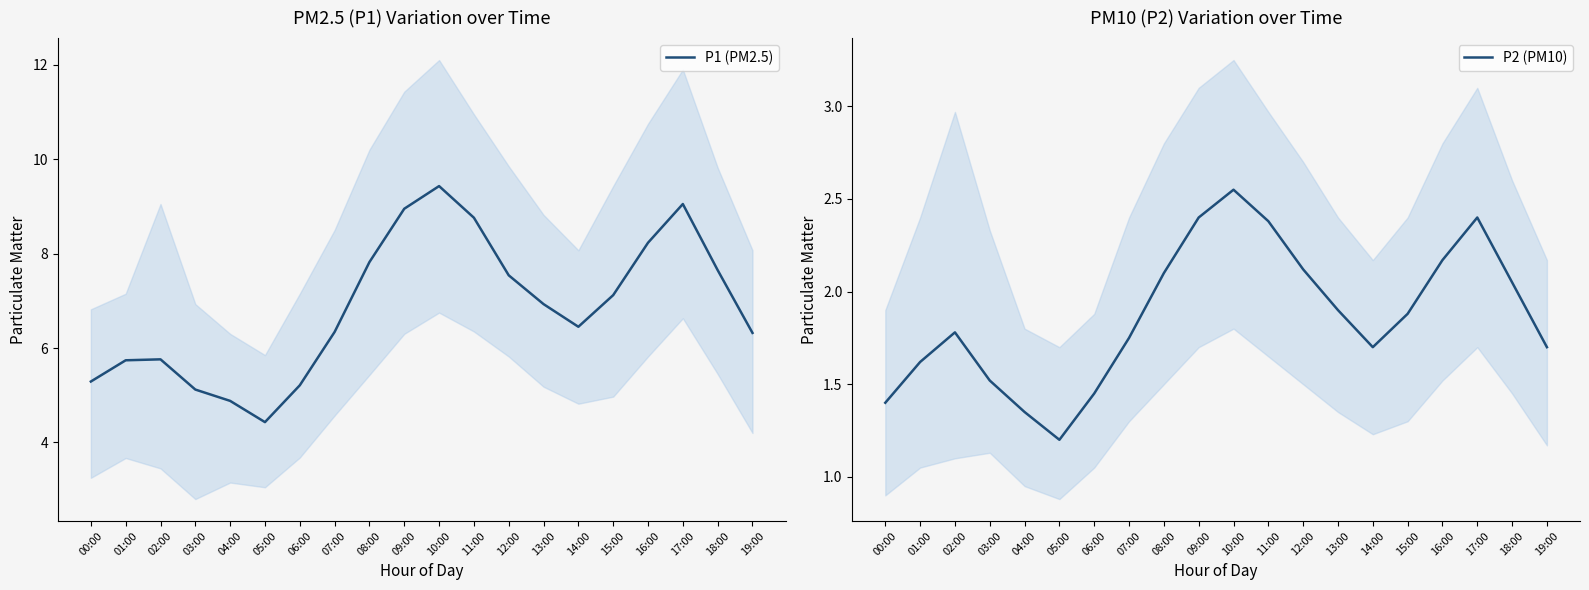

Rank the series by their average value, from lowest to highest.

P2 (PM10), P1 (PM2.5)